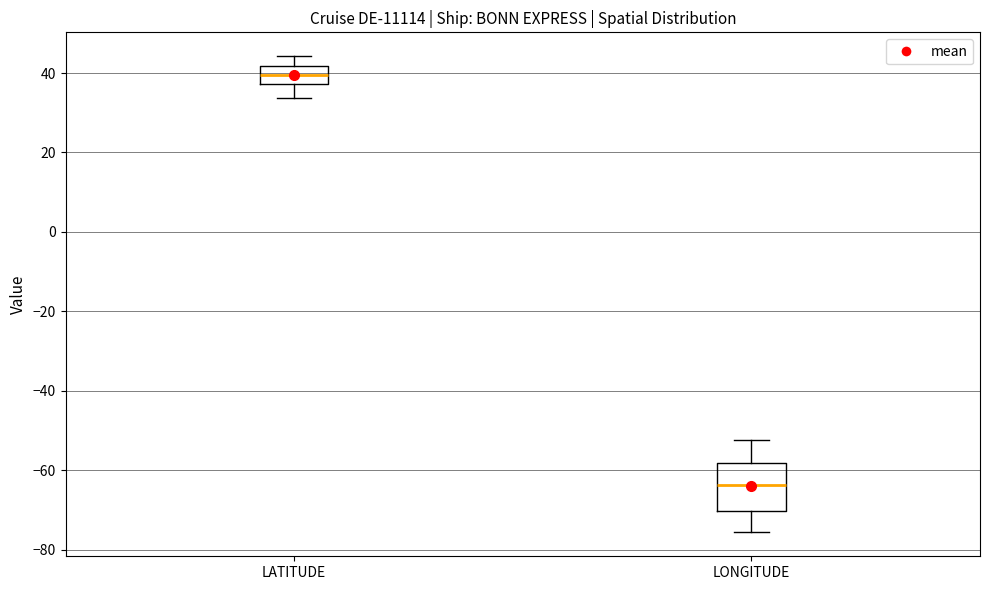

Which box is the tallest, from its lower edge to its upper edge?

LONGITUDE